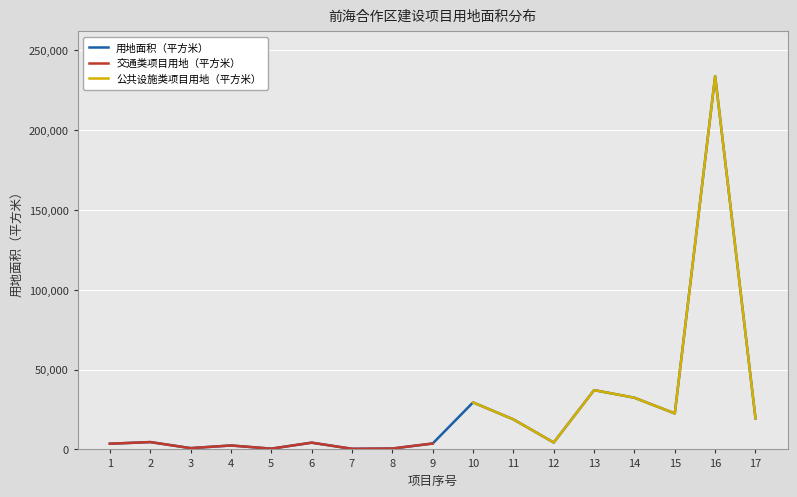

Reading left to right, extract all data points from this chart.

3569.3	4599.8	804.5	2461.9	469.6	4219.7	381.9	552.5	3695.0	29435.4	18814.0	4324.0	37141.3	32379.1	22536.5	233824.7	19465.4